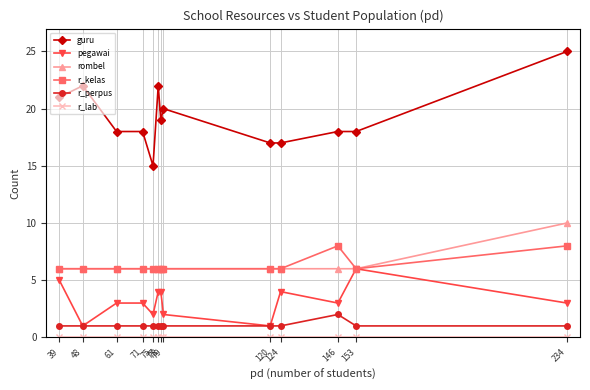

True or false: guru and rombel cross at least once.

False